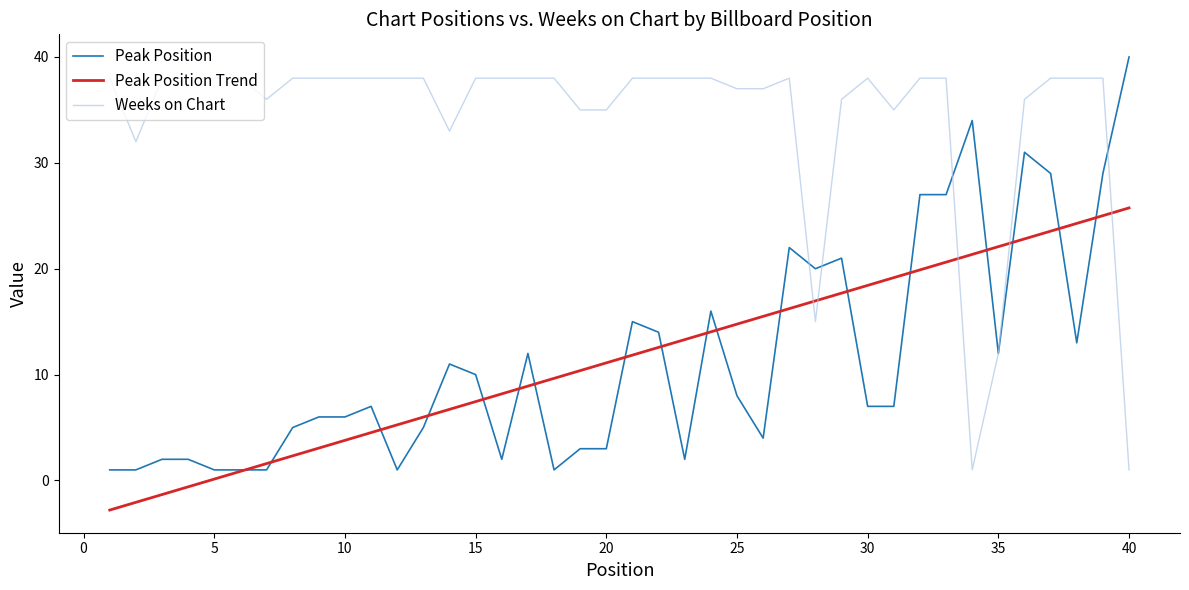

True or false: Peak Position has more than 1 points higher than both neighbors.

True